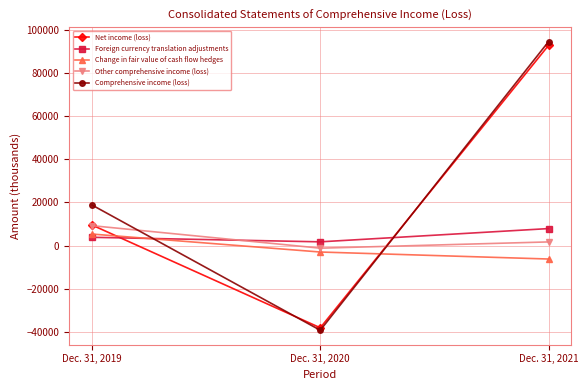

Reading right to left, what are all the values shown in this chart?

Net income (loss): Dec. 31, 2021=92728	Dec. 31, 2020=-38013	Dec. 31, 2019=9558
Foreign currency translation adjustments: Dec. 31, 2021=7917	Dec. 31, 2020=1783	Dec. 31, 2019=3883
Change in fair value of cash flow hedges: Dec. 31, 2021=-6174	Dec. 31, 2020=-2934	Dec. 31, 2019=5383
Other comprehensive income (loss): Dec. 31, 2021=1743	Dec. 31, 2020=-1151	Dec. 31, 2019=9266
Comprehensive income (loss): Dec. 31, 2021=94471	Dec. 31, 2020=-39164	Dec. 31, 2019=18824